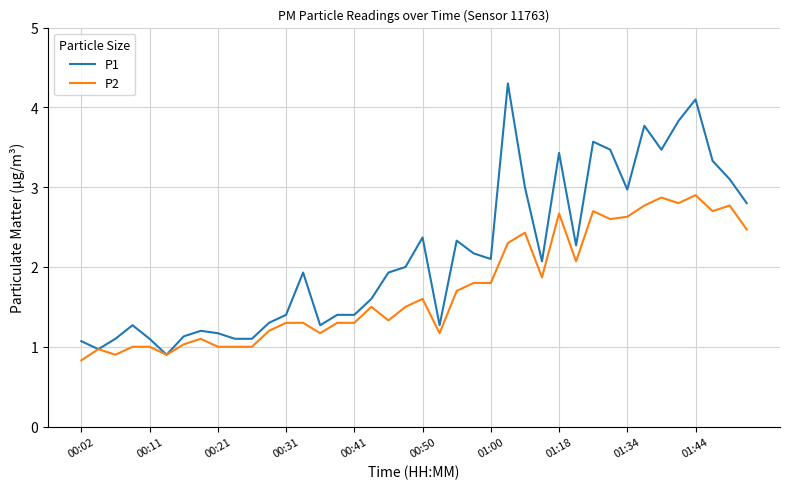

What is the lowest value of the P1 series?

0.9